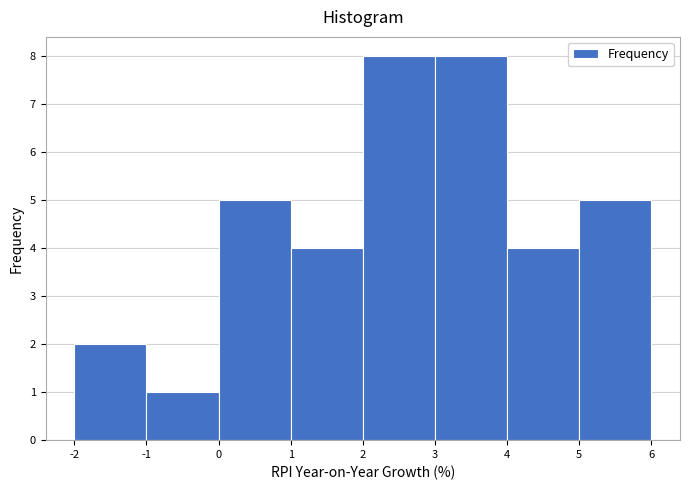

Reading left to right, transcribe this chart: for each bar, give the range it covers on the x-axis and its height. The values are not printed on the chart, so give them approximately, as read against the axis.

-2 to -1: 2
-1 to 0: 1
0 to 1: 5
1 to 2: 4
2 to 3: 8
3 to 4: 8
4 to 5: 4
5 to 6: 5